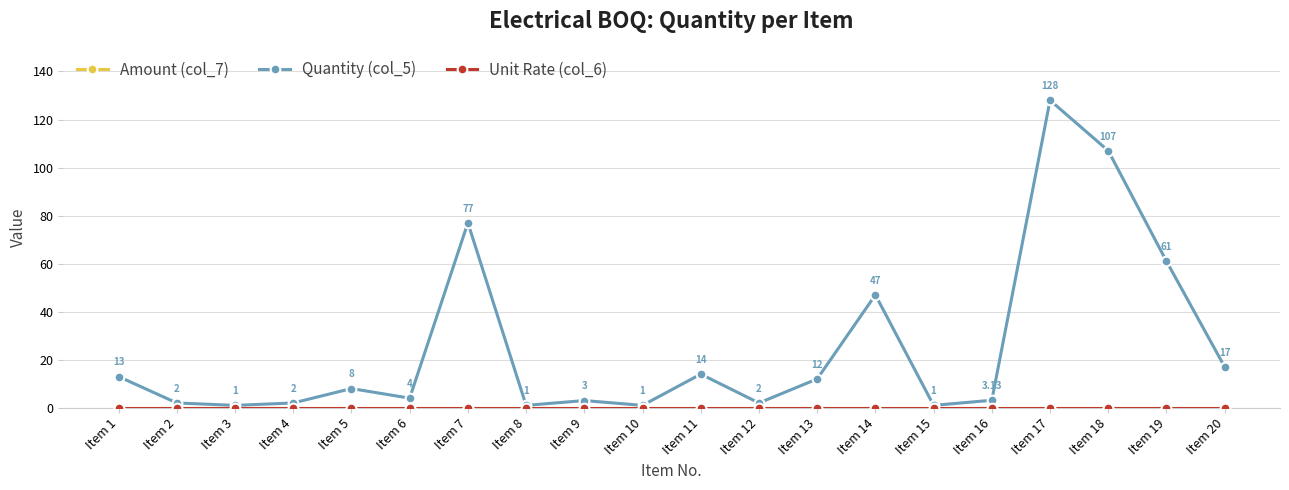

Does the chart have visible grid lines?

Yes